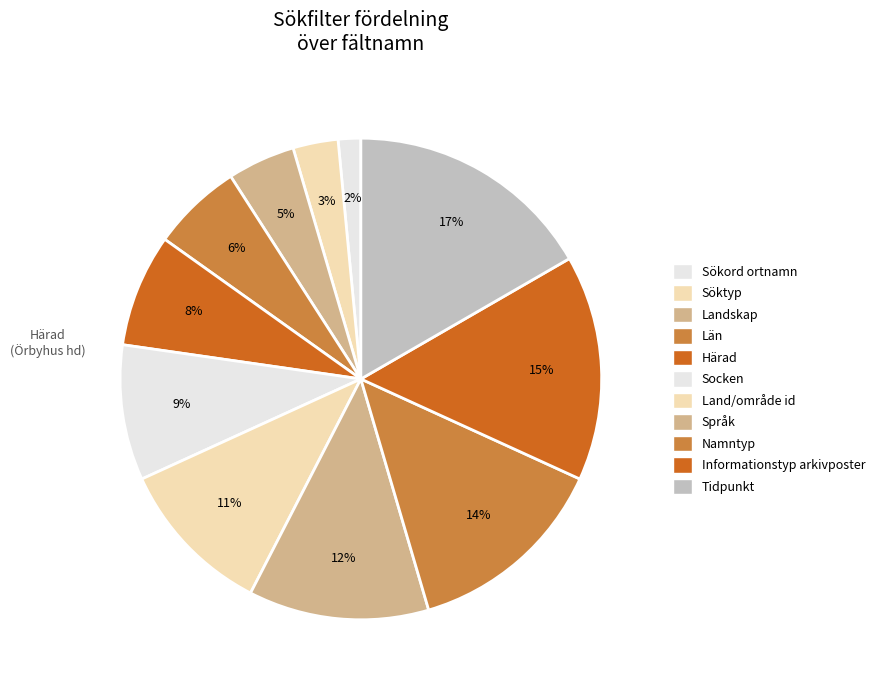

To the nearest percent, what is the average slice percentage?

9%